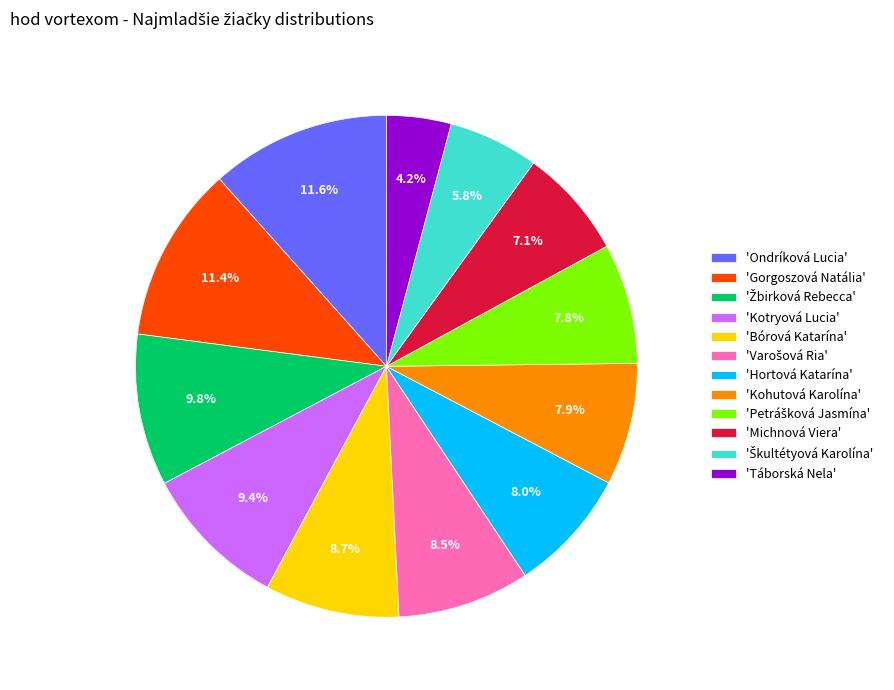

Which slice is the smallest?

'Táborská Nela'